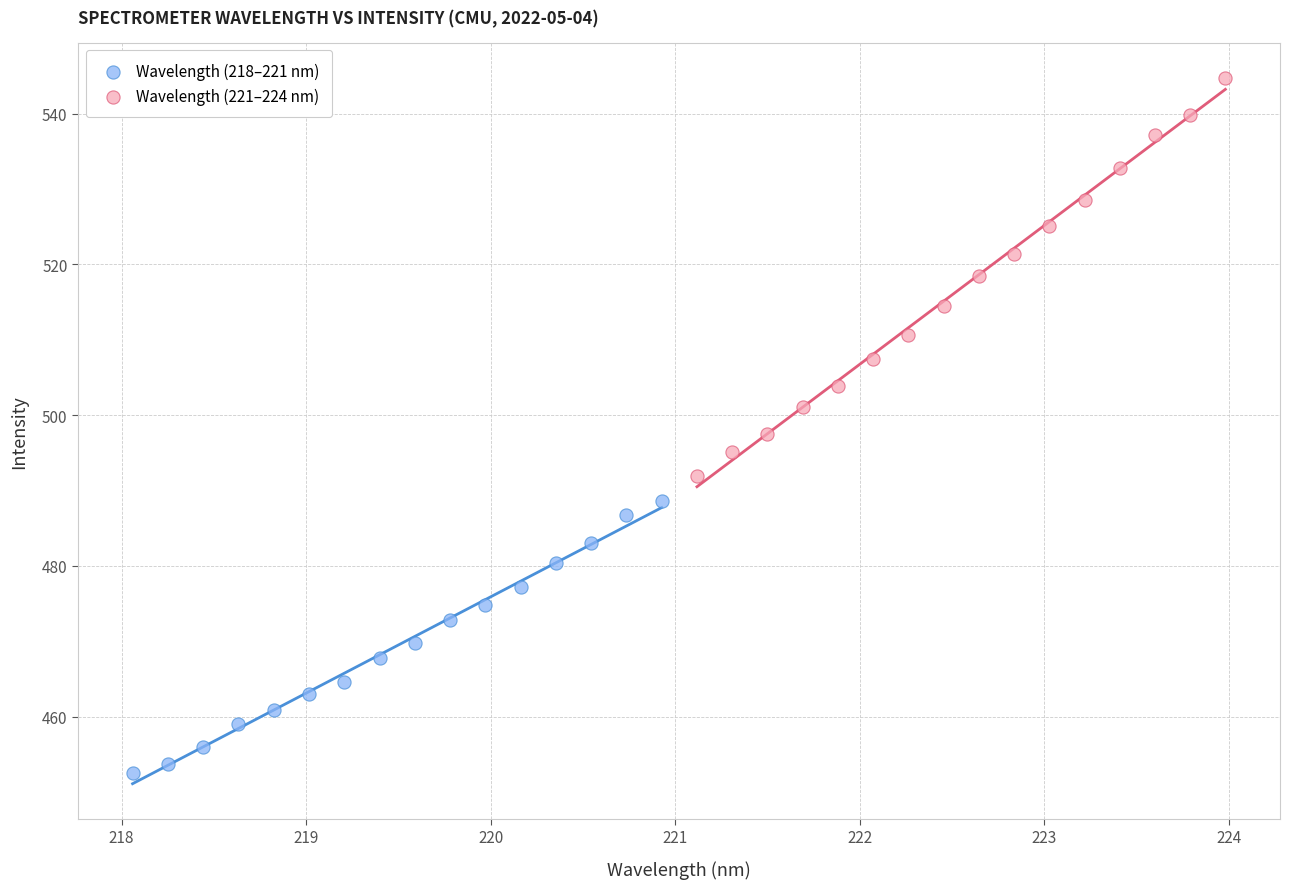

Which series contains the lowest Y value?

Wavelength (218–221 nm)